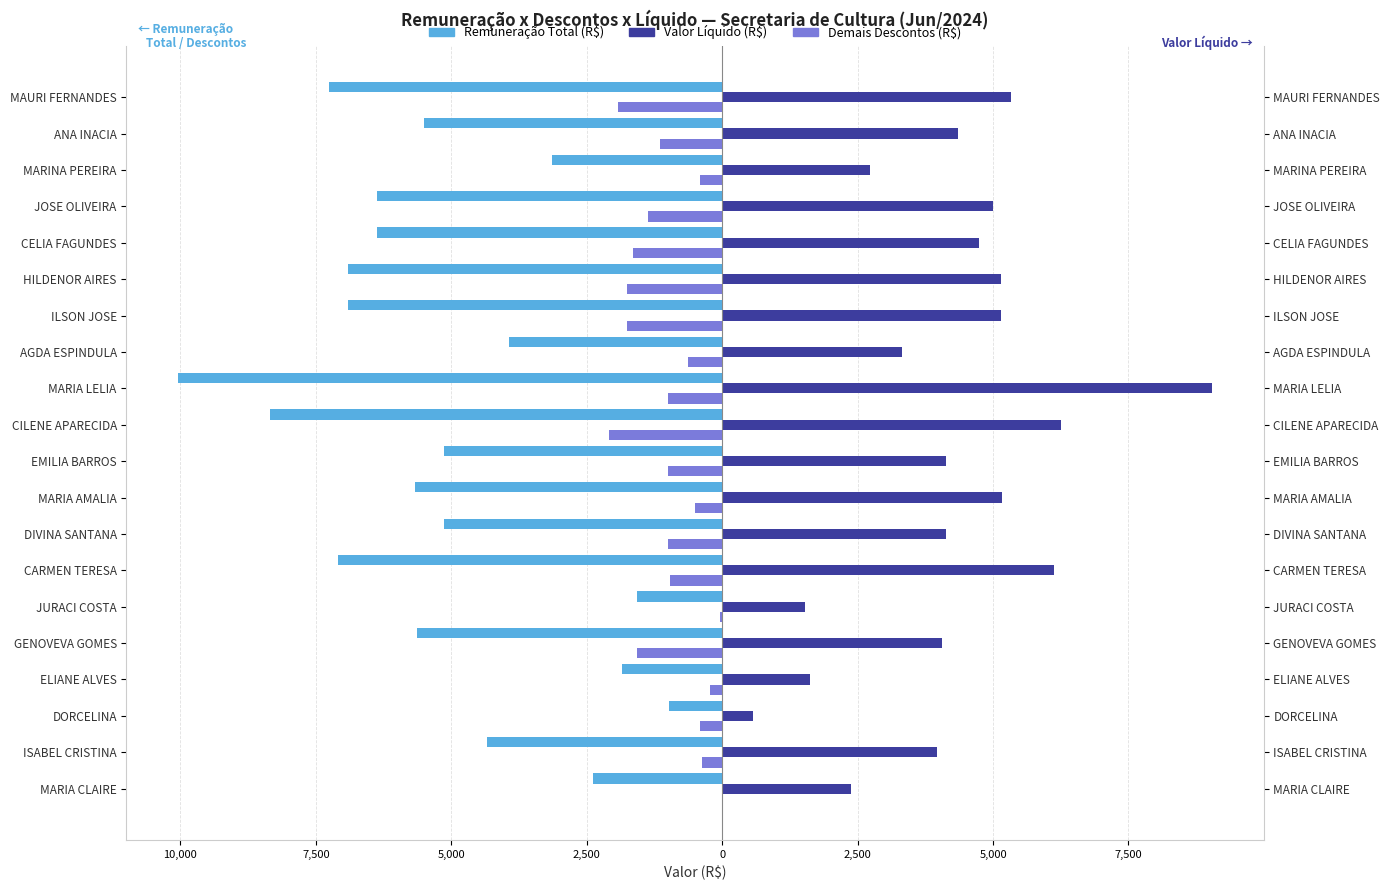

What is the average value of the Valor Líquido (R$) series?

4238.8